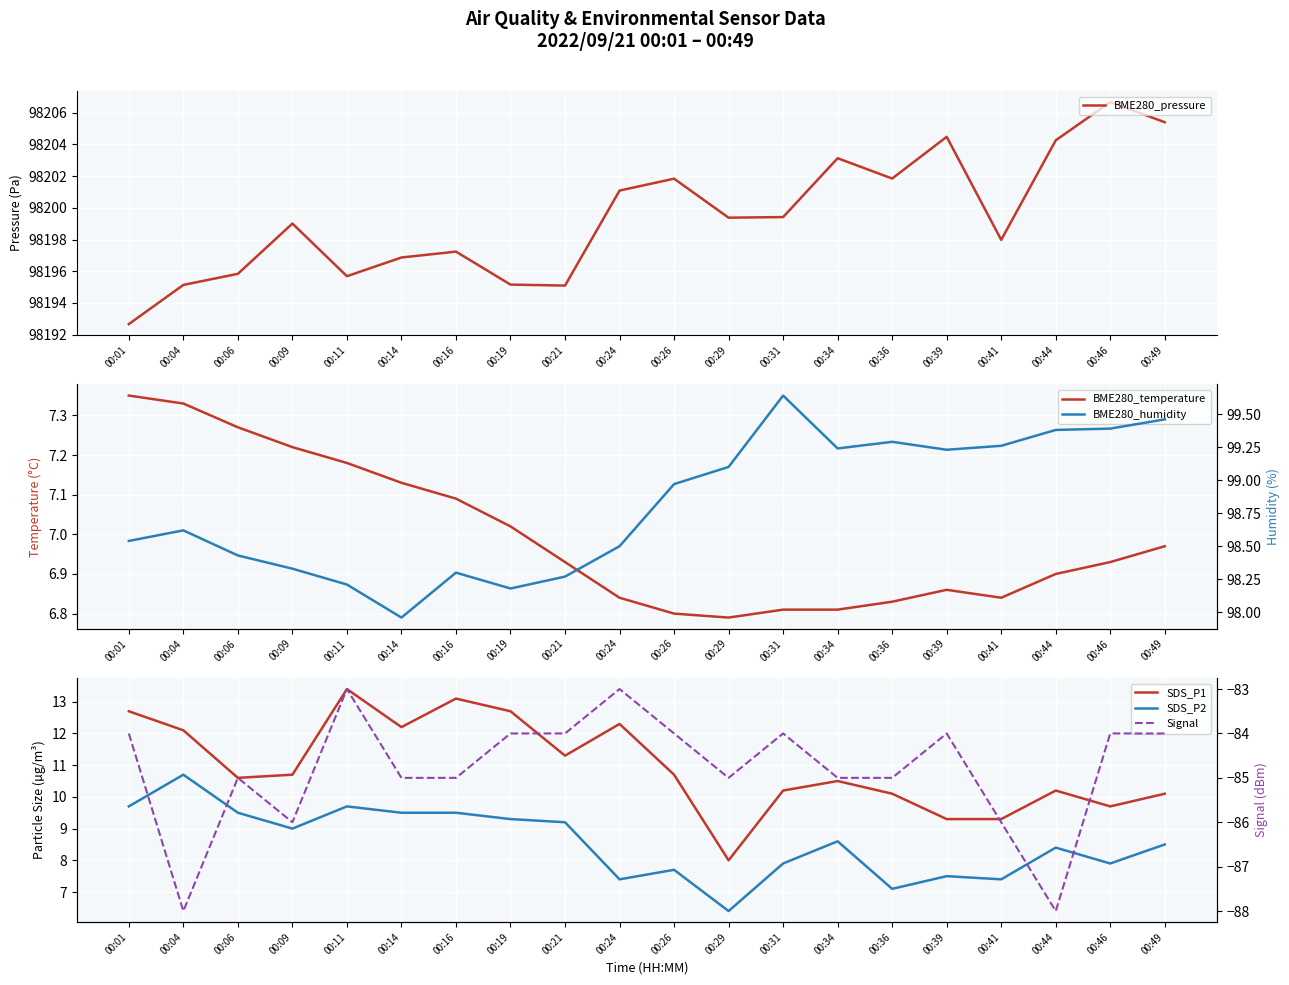

At which category does the chart reach its minimum across all series?

00:04